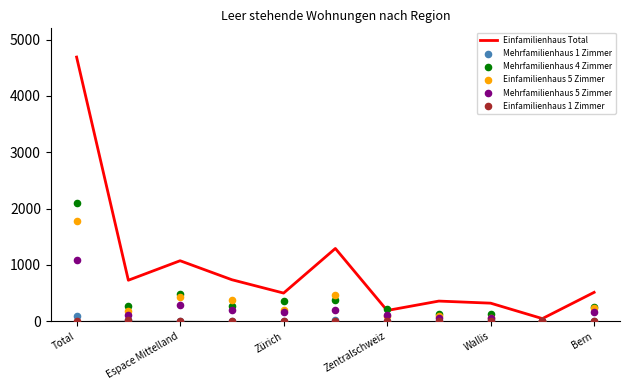

At how many categories does at least one series exceed 215?

10